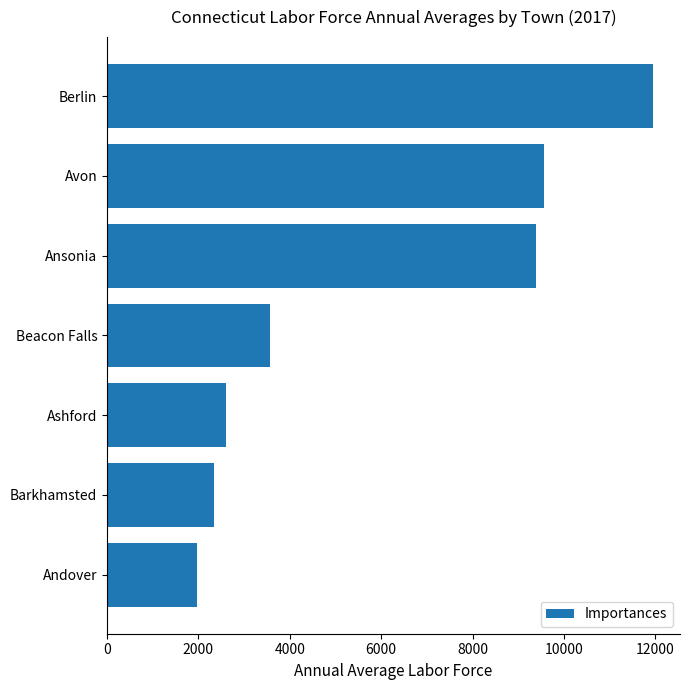

Reading top to bottom, what are all the values shown in this chart?

Berlin=11944	Avon=9563	Ansonia=9388	Beacon Falls=3567	Ashford=2605	Barkhamsted=2344	Andover=1965